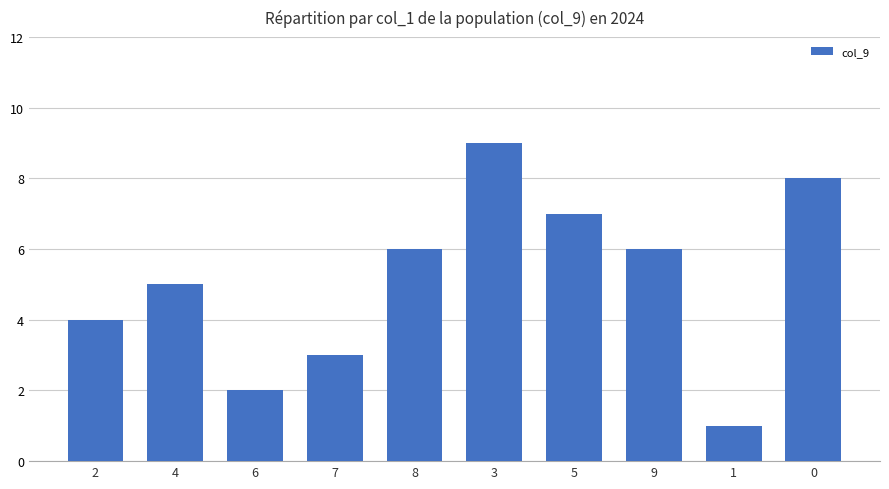

What is the label of the 4th bar from the left?

7